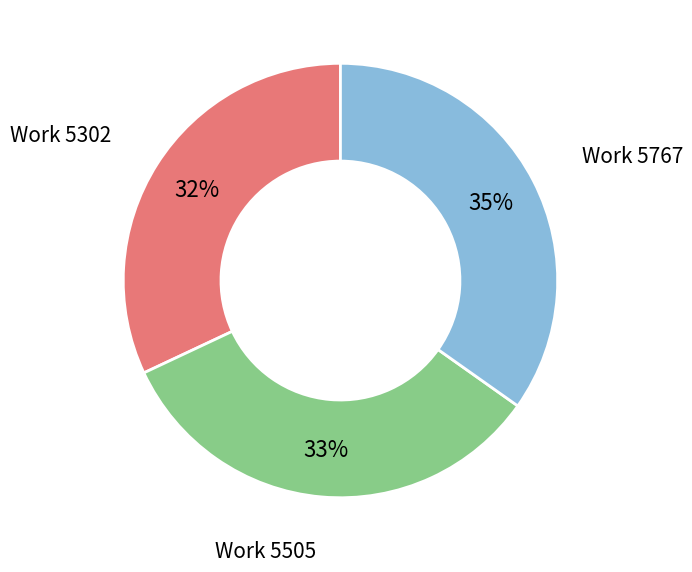

Approximately how many times larger is the value at Work 5302 compared to Work 5505?

1.0